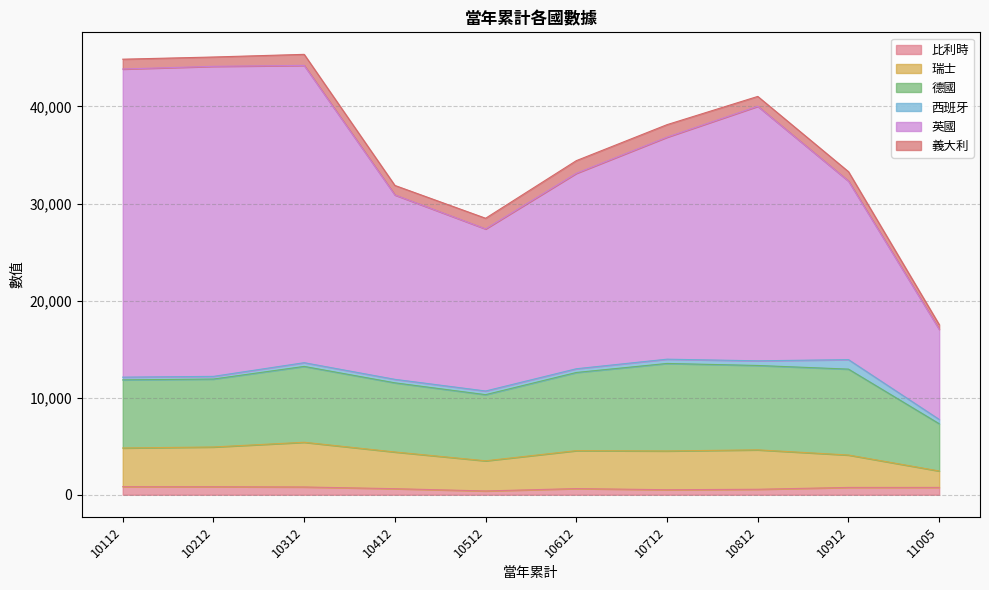

True or false: 瑞士 has a value of 4093 at 10912.

True